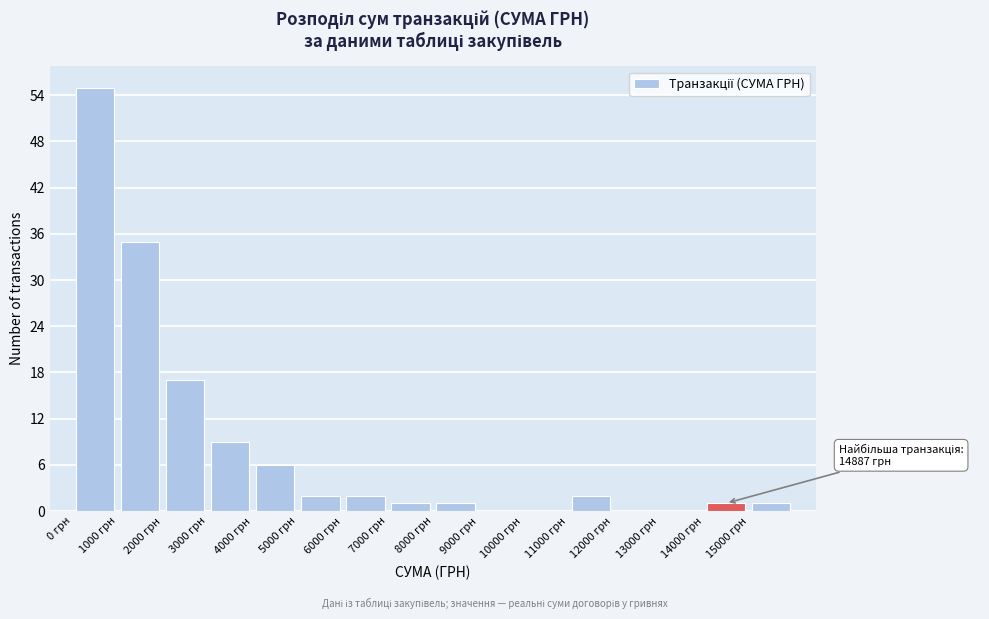

Which range on the x-axis has the tallest bar?

0 to 1000